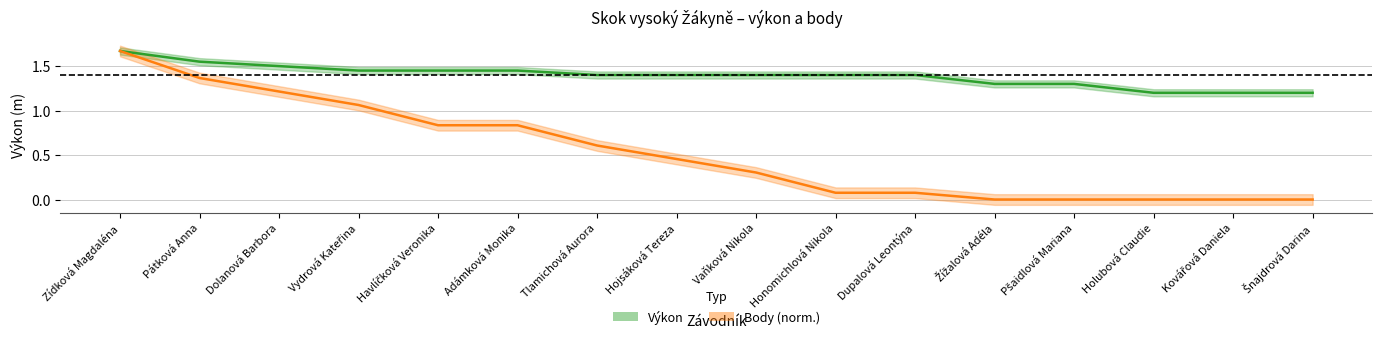

Rank the series by their average value, from highest to lowest.

Výkon, Body (norm.)